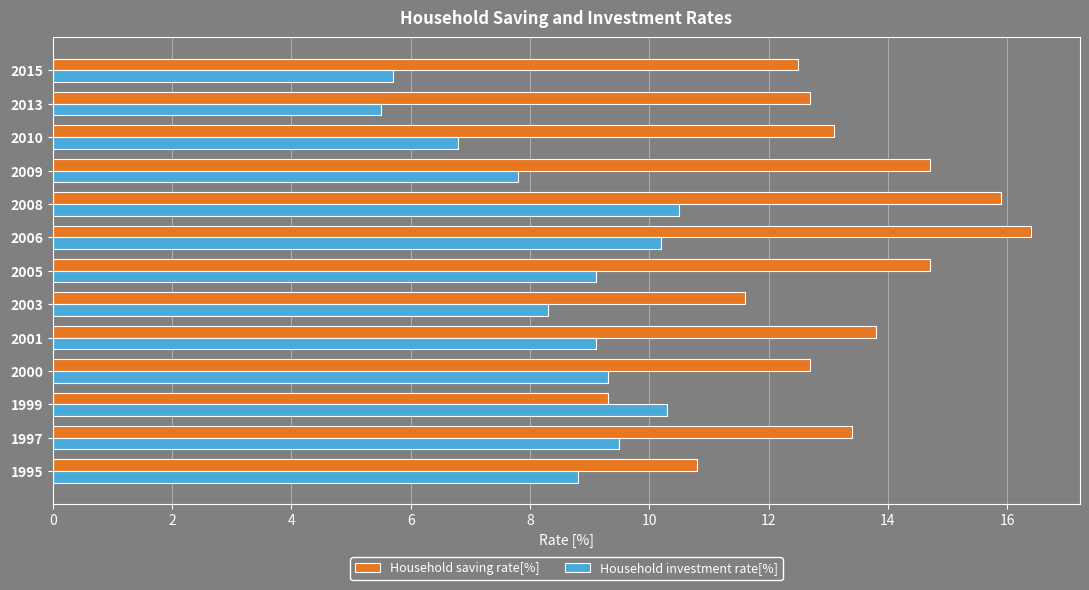

Is it true that Household investment rate[%] equals 5.5 at 2013?

True